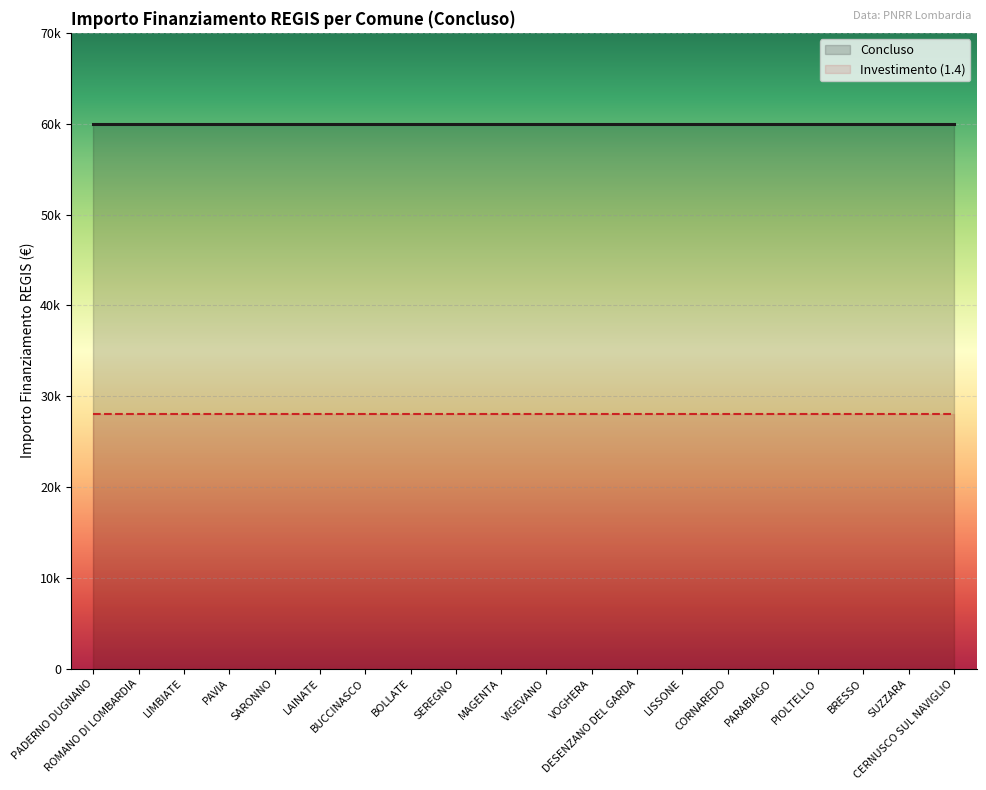

What position from the left is SARONNO?

5